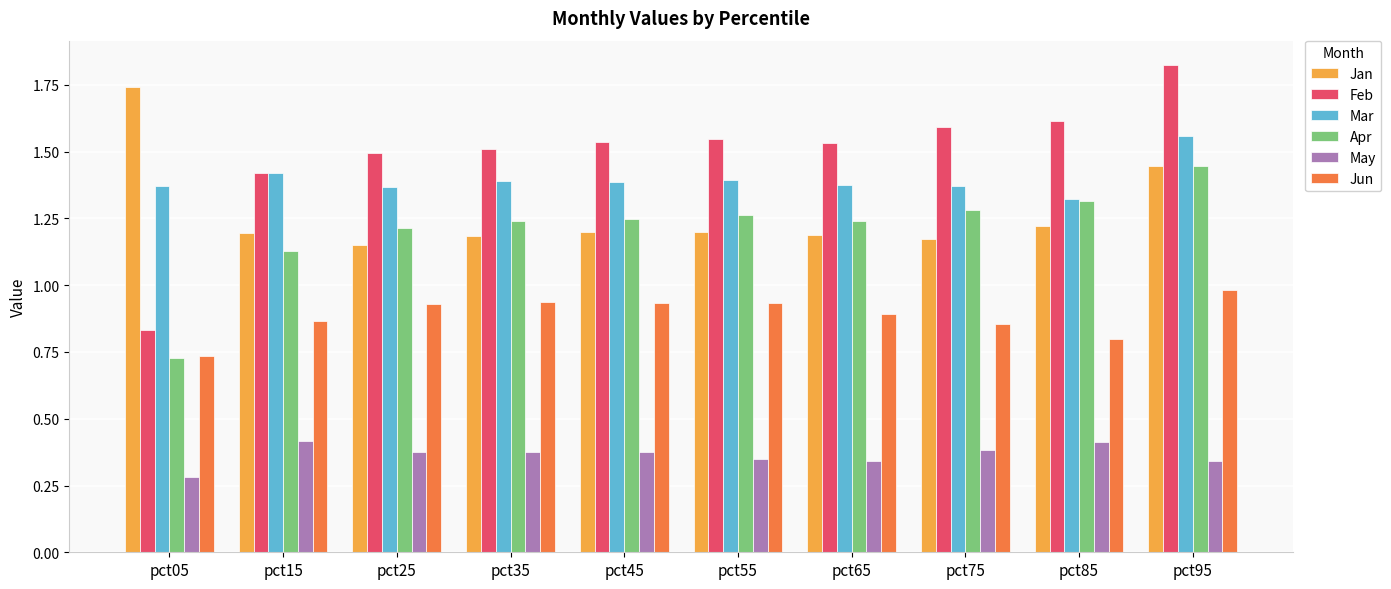

Which category has the highest value across all series?

pct95